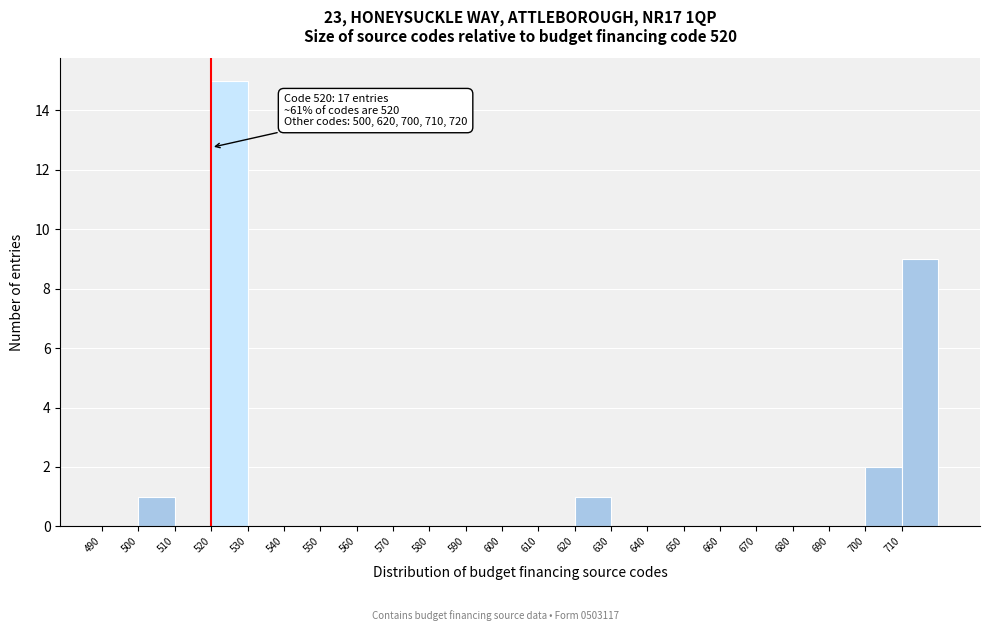

Over which range of the x-axis is the bar tallest?

520 to 530